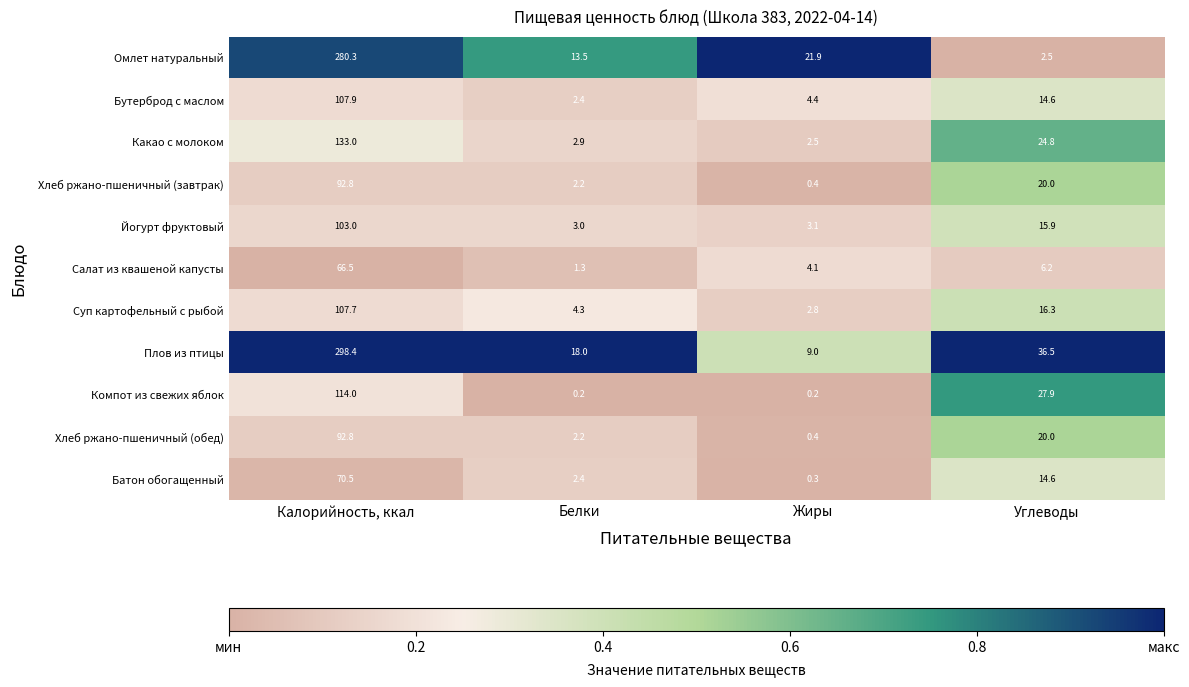

What is the difference between the second highest and minimum values in the Хлеб ржано-пшеничный (обед) series?

19.6